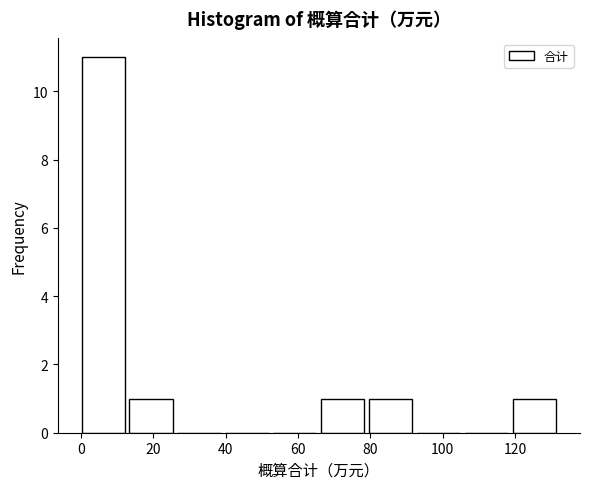

Reading left to right, transcribe this chart: for each bar, give the range it covers on the x-axis and its height. Neither the bar edges nor the heights are printed on the chart, so give them approximately, as read against the axes.

0 to 14: 11
14 to 26: 1
26 to 40: 0
40 to 54: 0
54 to 66: 0
66 to 80: 1
80 to 92: 1
92 to 106: 0
106 to 120: 0
120 to 132: 1